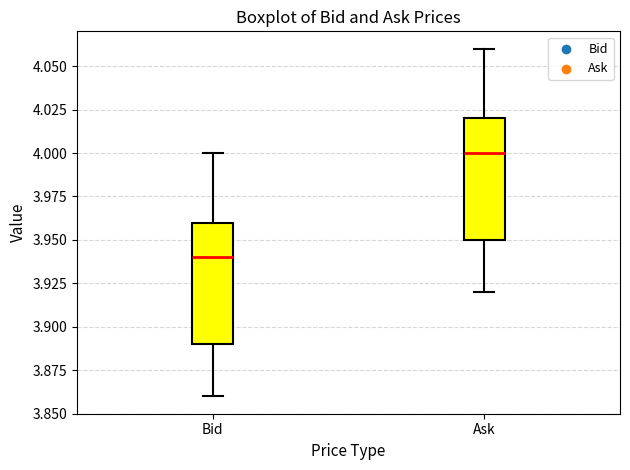

Where does the upper whisker of the box for Bid end on the y-axis? The values are not printed on the chart, so give them approximately, as read against the axis.

4.00